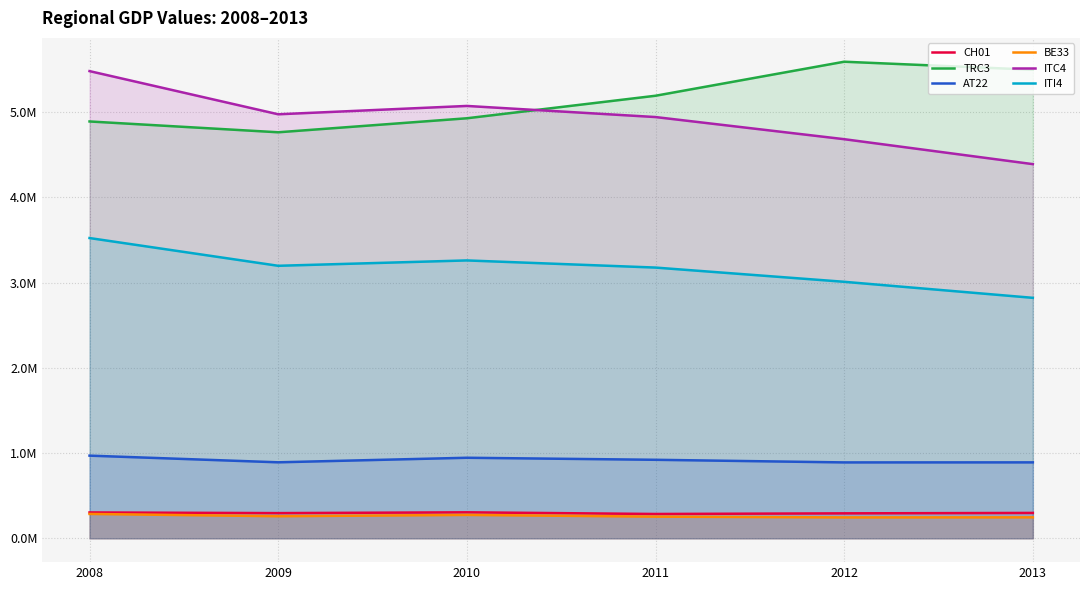

At which category is the sum across all series the highest?

2008